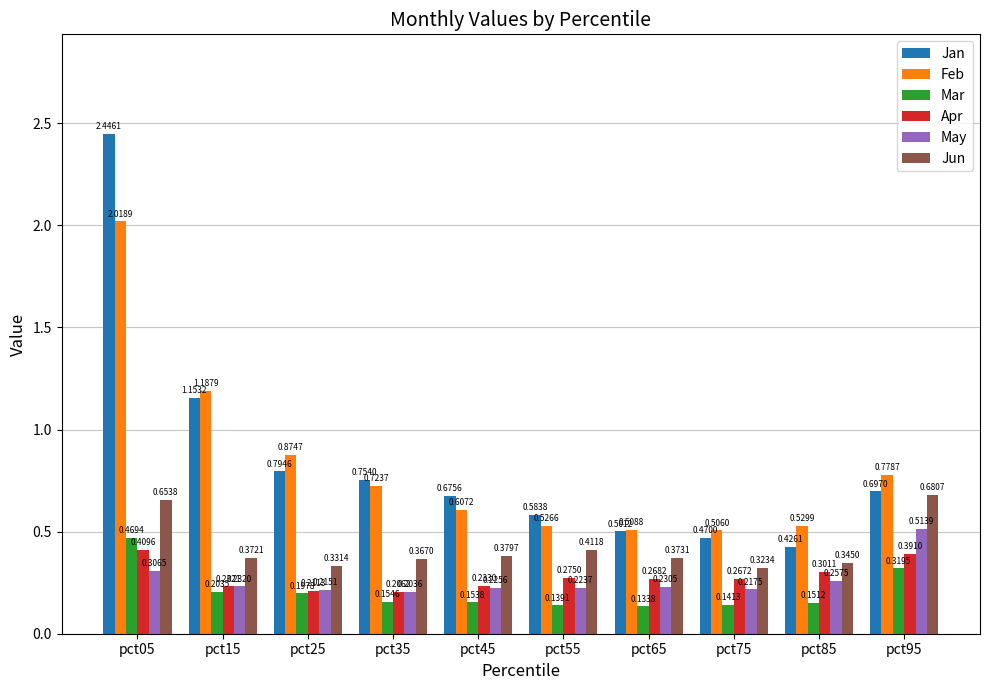

Which series has the widest spread of values?

Jan